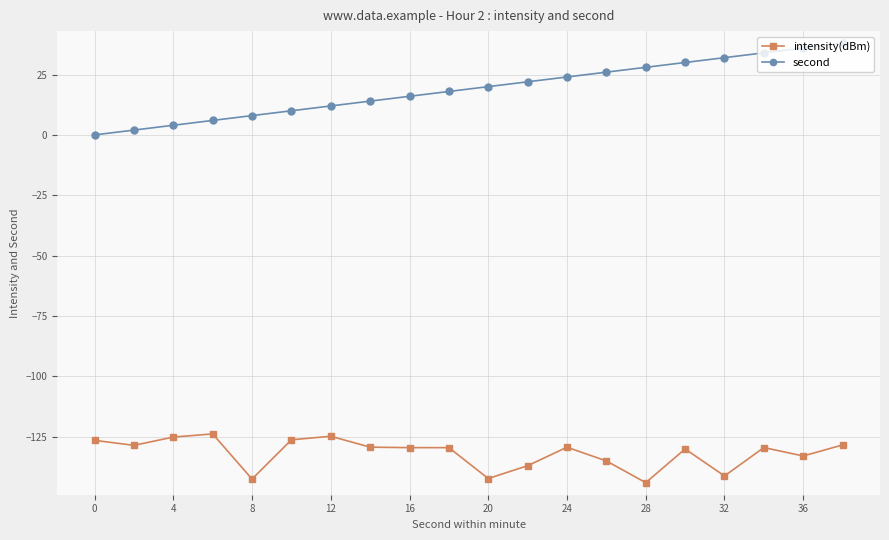

How many lines are shown in the chart?

2